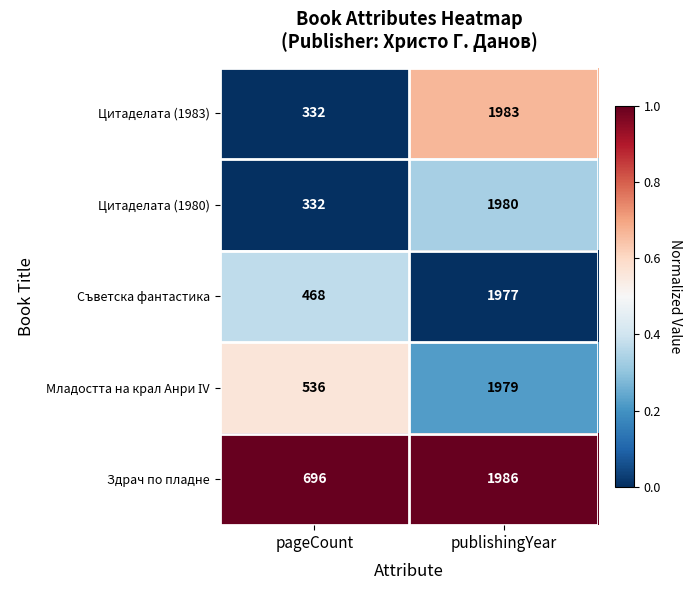

What is the difference between the highest and lowest values at publishingYear?

9